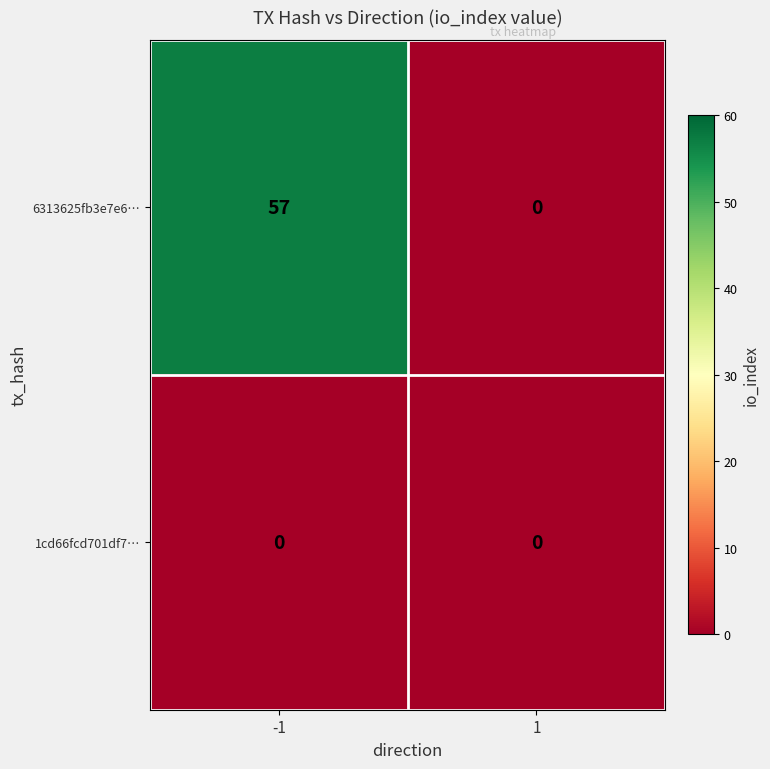

Reading left to right, extract all data points from this chart.

6313625fb3e7e6…: 57	0
1cd66fcd701df7…: 0	0